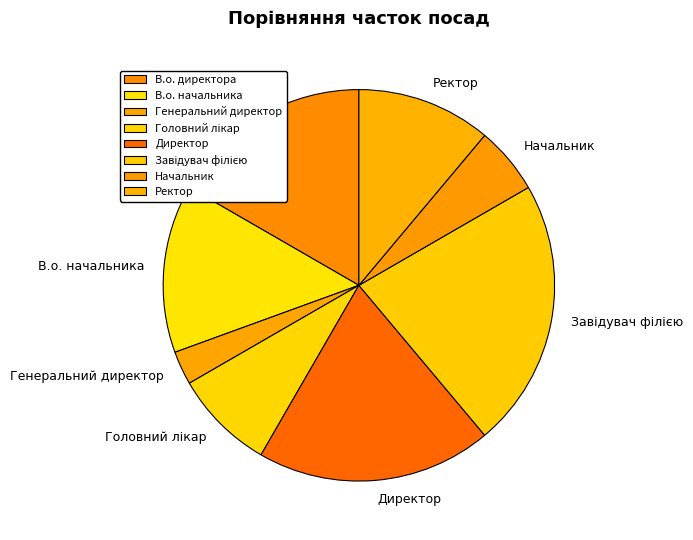

The Ректор slice represents 2% of the pie. True or false?

False